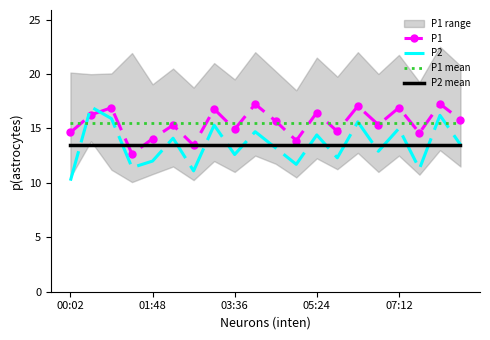

Which has a higher value, 11 or 19?

19